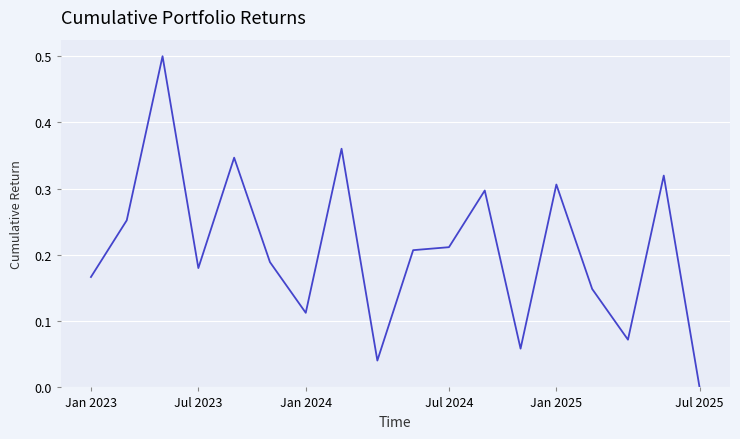

What is the difference between the maximum and second lowest values?

0.5